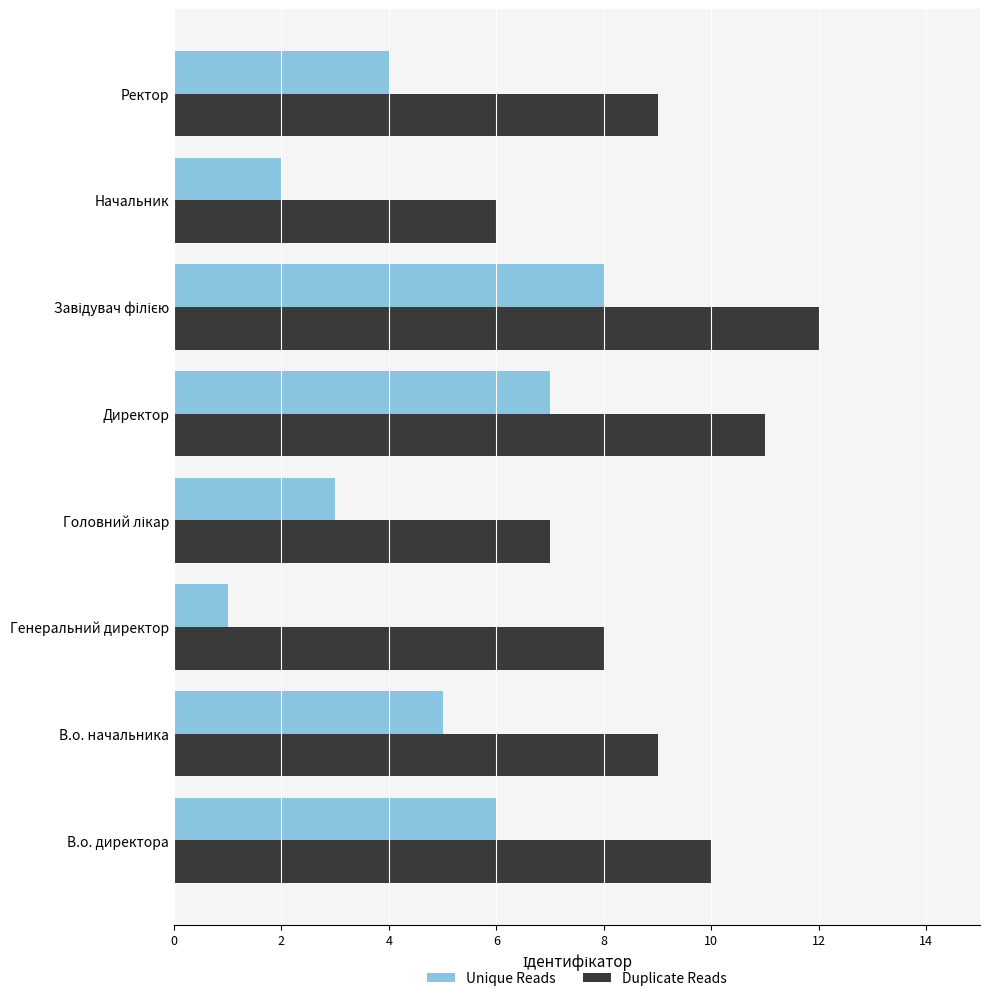

At how many categories does at least one series exceed 2?

8